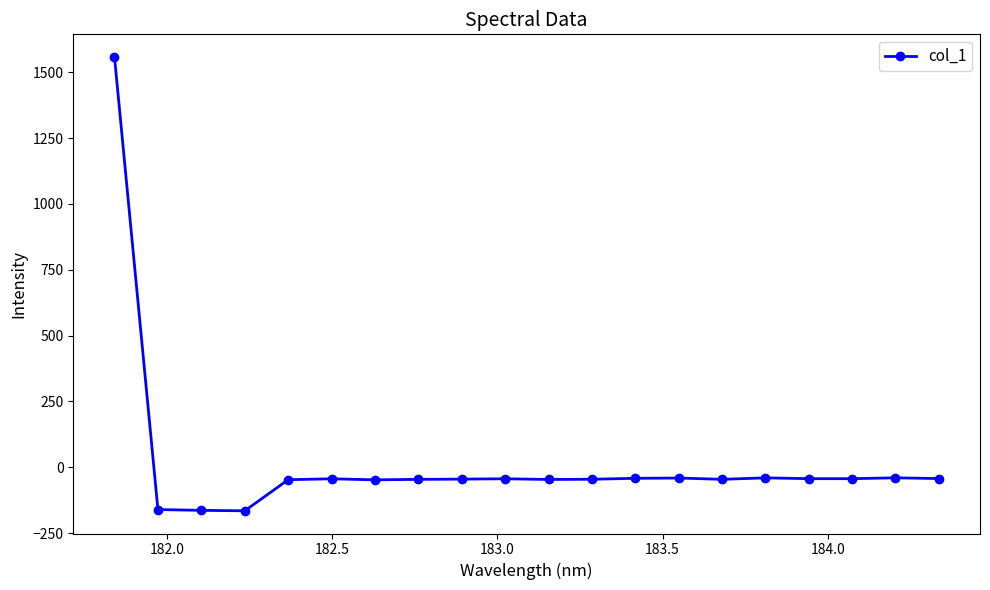

What is the minimum value shown in the chart?

-165.2